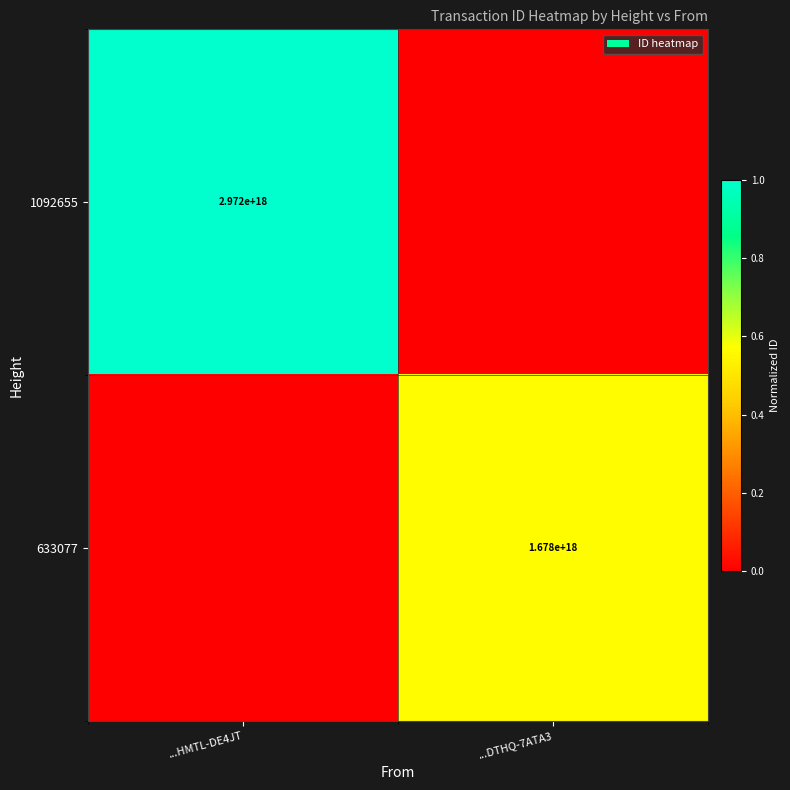

Count the number of data series in this chart.

2